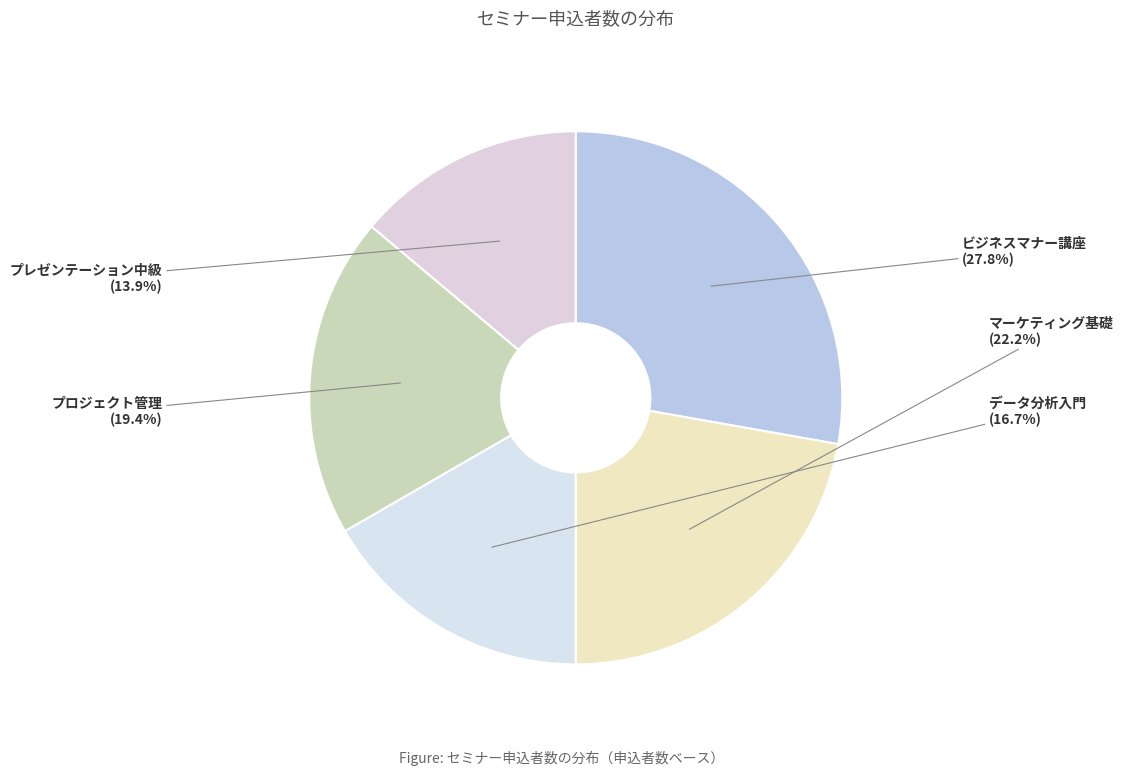

Count the number of slices in the pie.

5